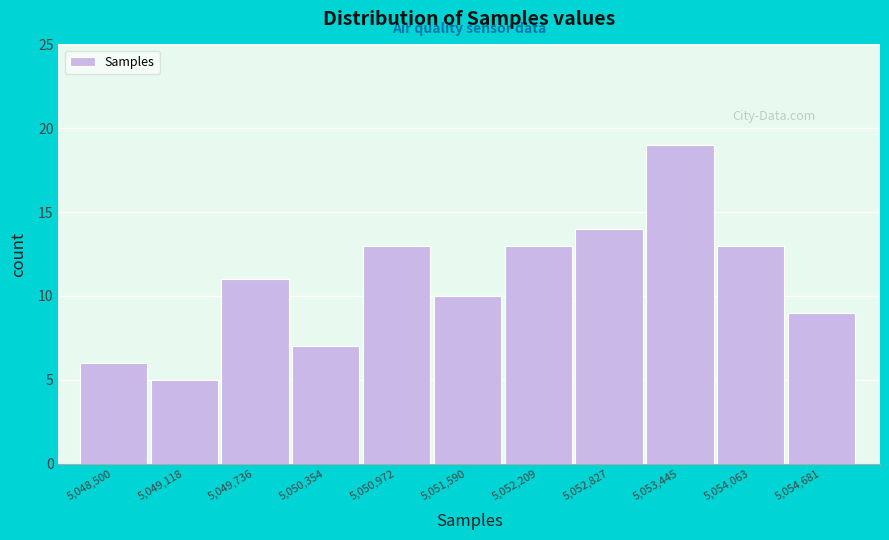

Reading left to right, extract all data points from this chart.

6	5	11	7	13	10	13	14	19	13	9